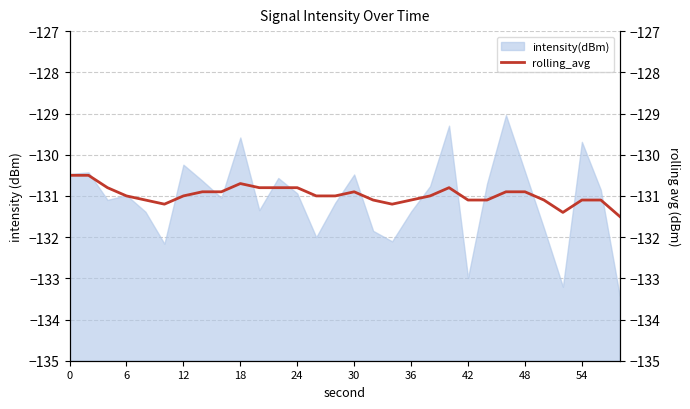

What is the sum of the values at 25 and 0?

-261.6